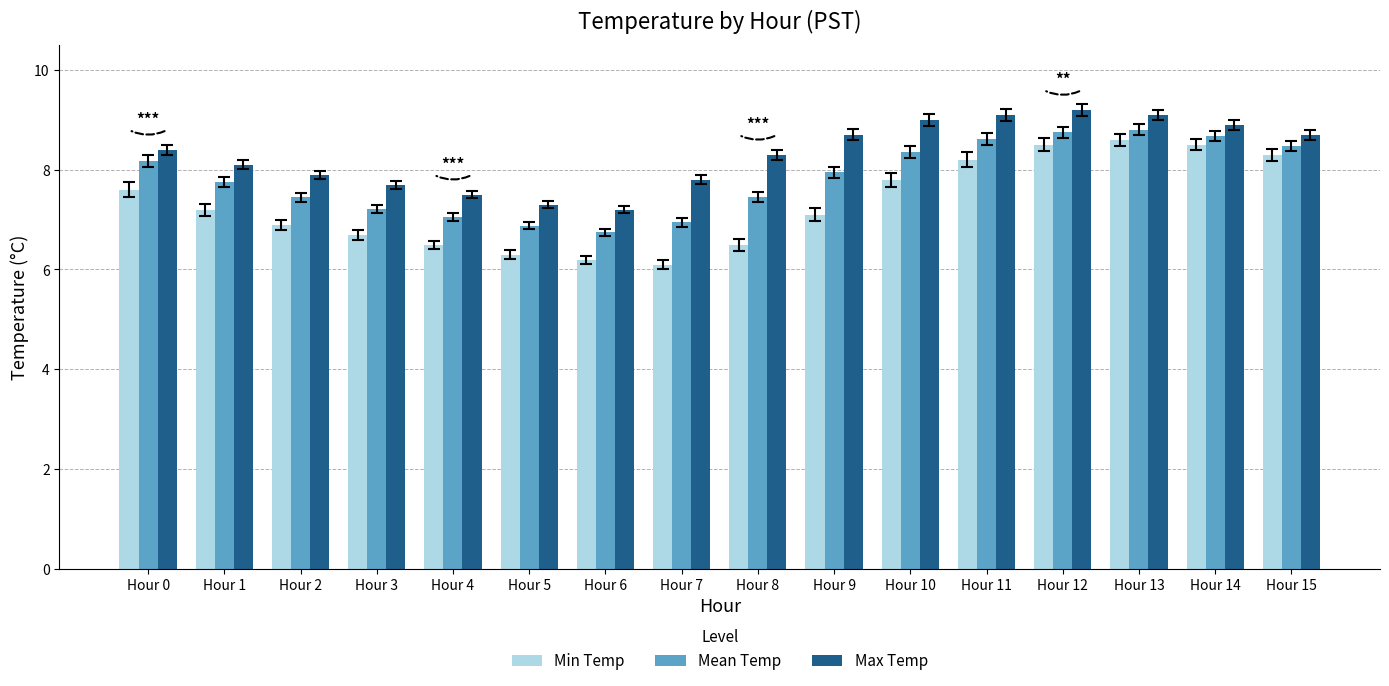

At Hour 14, list the series in order from smallest to largest.

Min Temp, Mean Temp, Max Temp